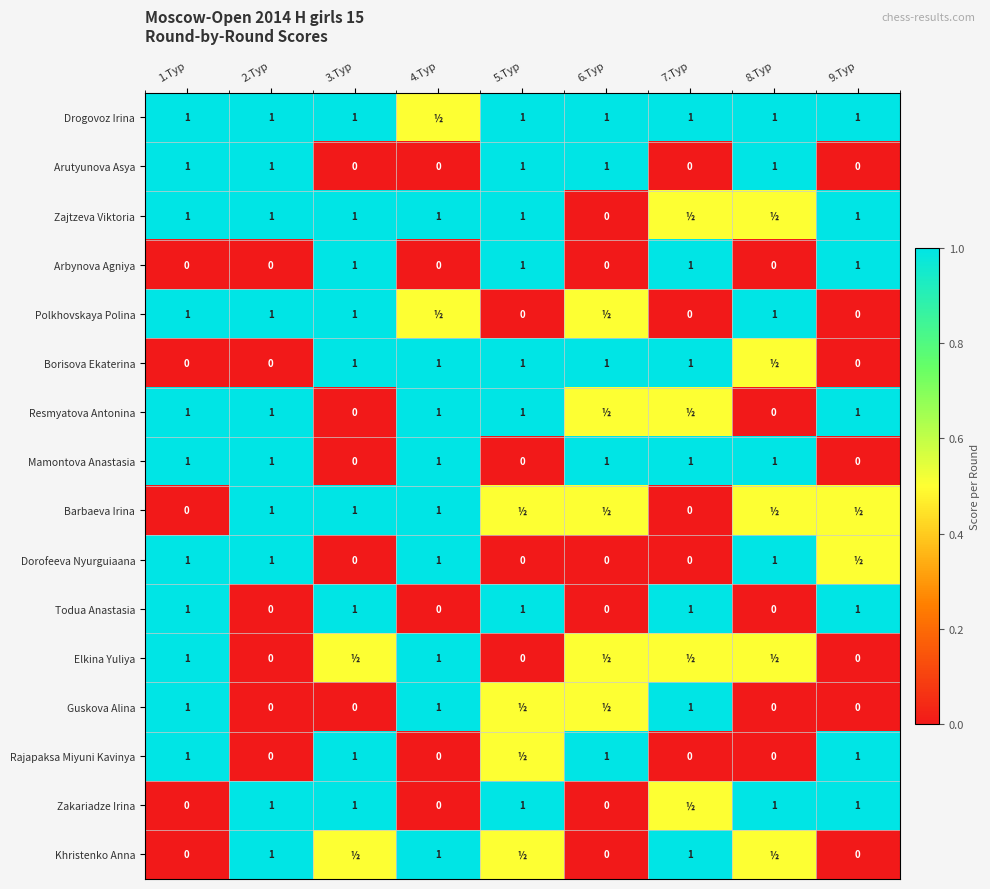

What is the difference between the highest and lowest values at 2.Тур?

1.0